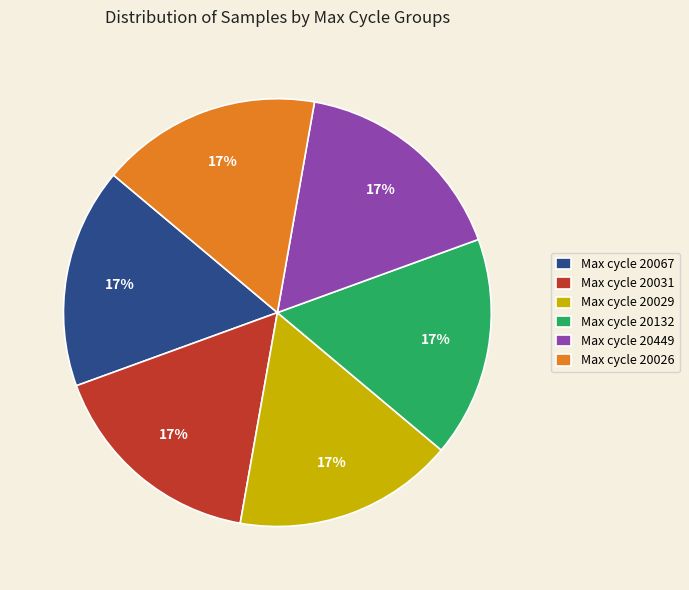

Approximately how many times larger is the value at Max cycle 20132 compared to Max cycle 20026?

1.0